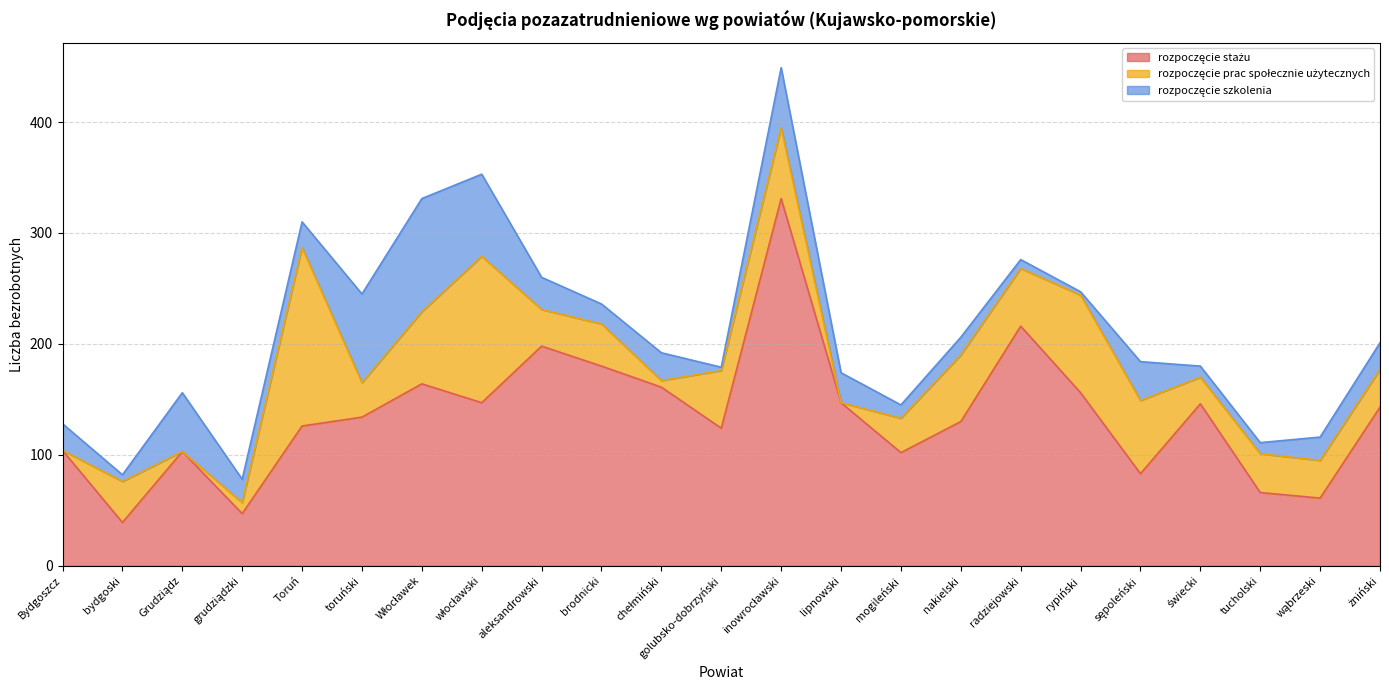

True or false: rozpoczęcie prac społecznie użytecznych has a value of 0 at Bydgoszcz.

True